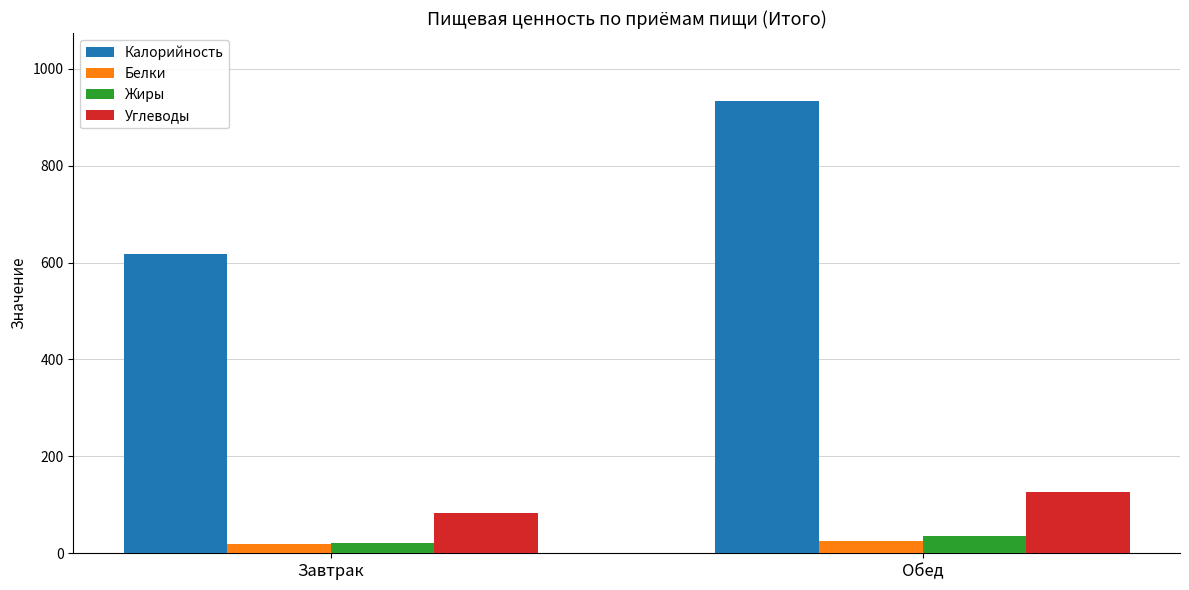

Which label corresponds to the largest value in the chart?

Обед